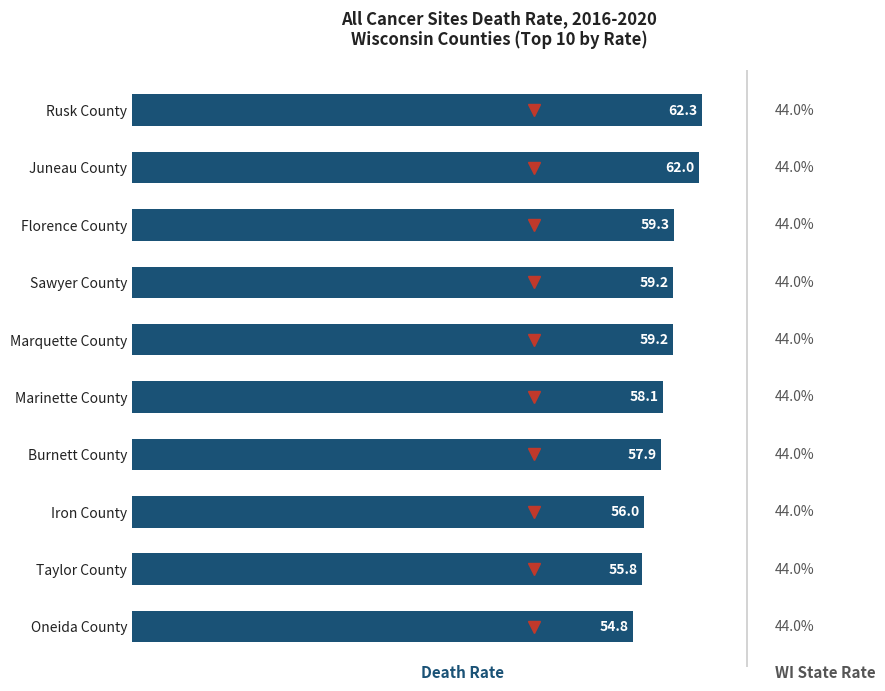

How many data points are above 59?

5